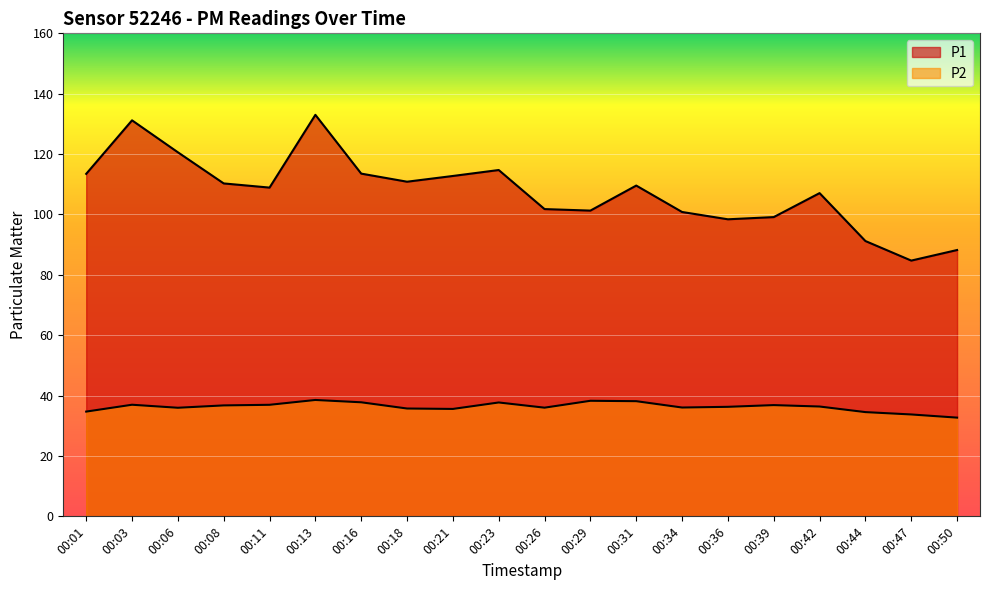

At 00:44, list the series in order from smallest to largest.

P2, P1